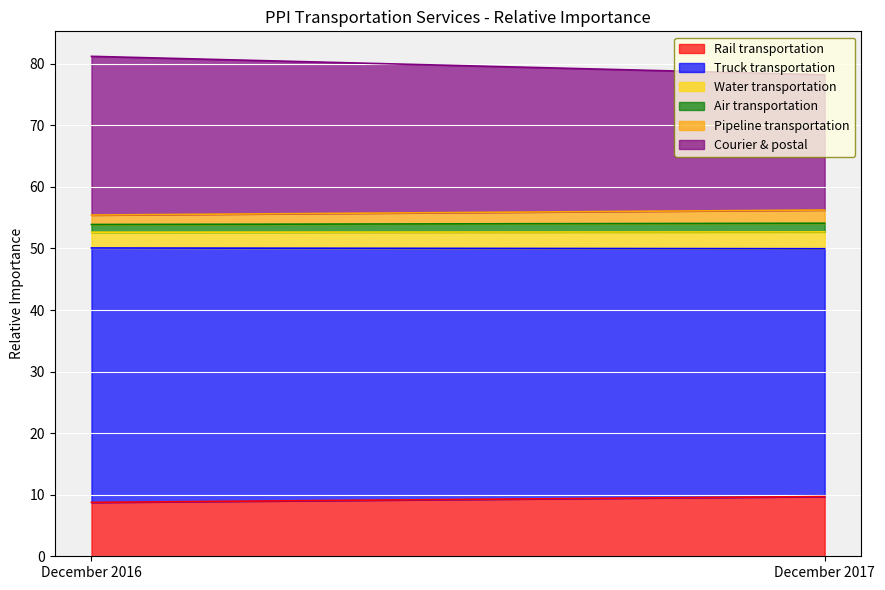

Is it true that Courier & postal equals 22.0 at December 2017?

True